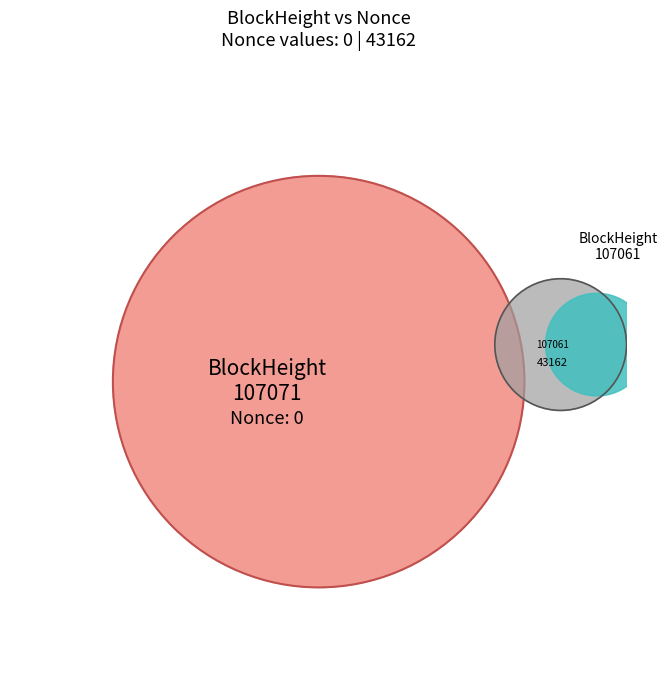

Is it true that 107061 is 99% of the pie?

False